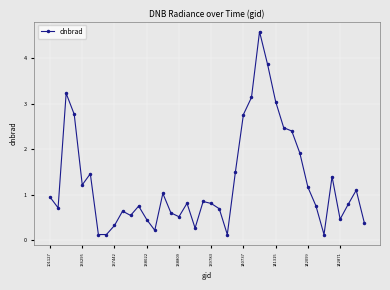

What is the average value?

1.3